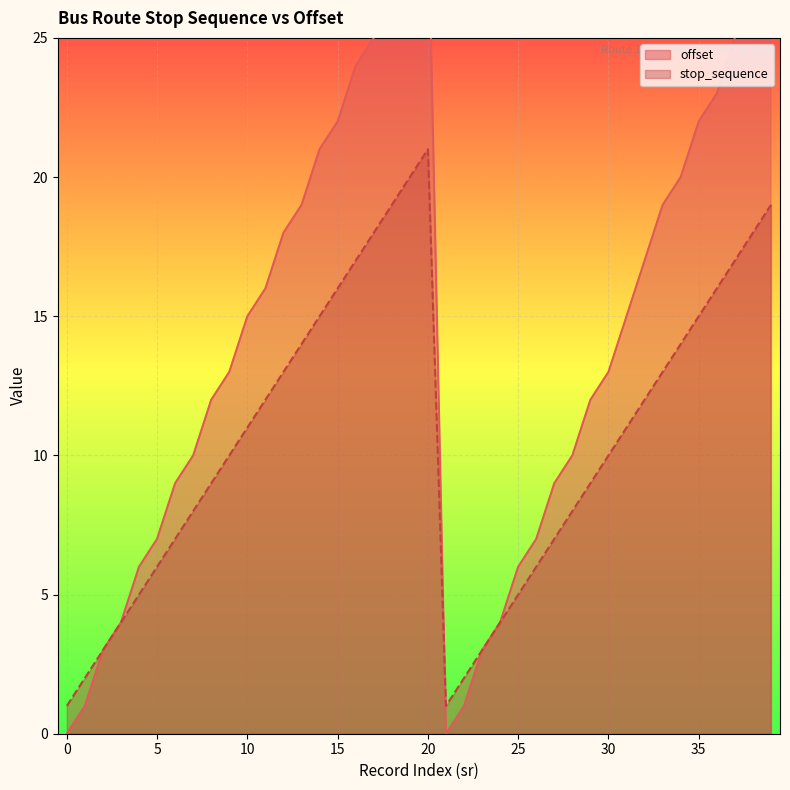

At which label does offset first exceed 15?

11